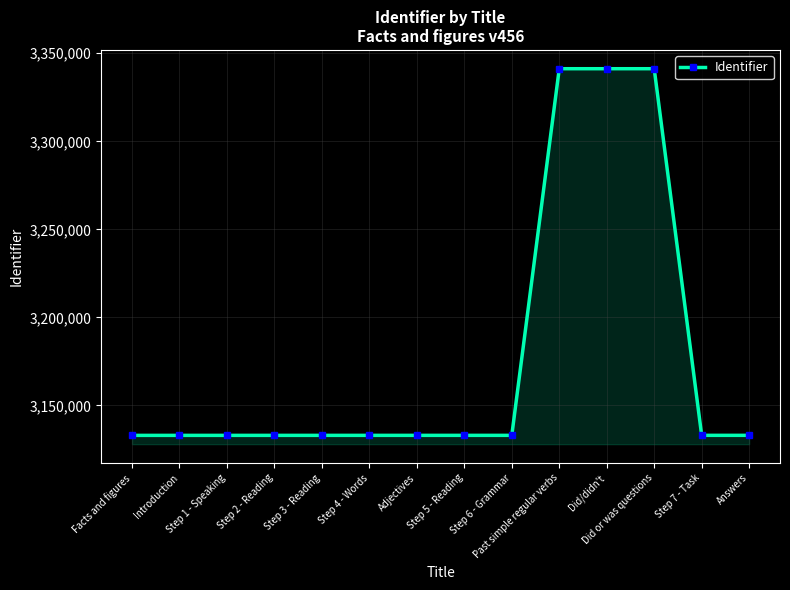

What is the difference between the values at Past simple regular verbs and Answers?

208212